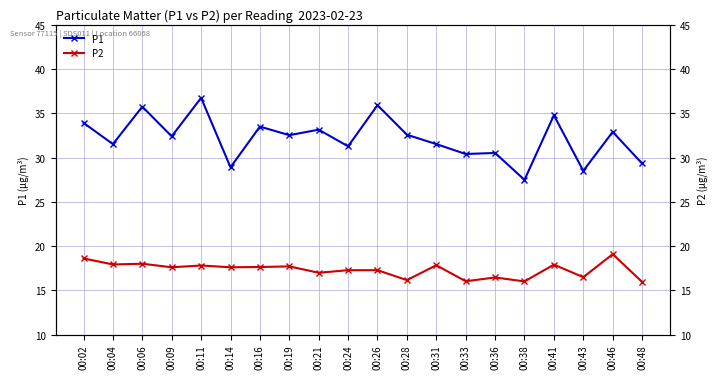

What is the difference between the P2 values at 00:24 and 00:21?

0.3